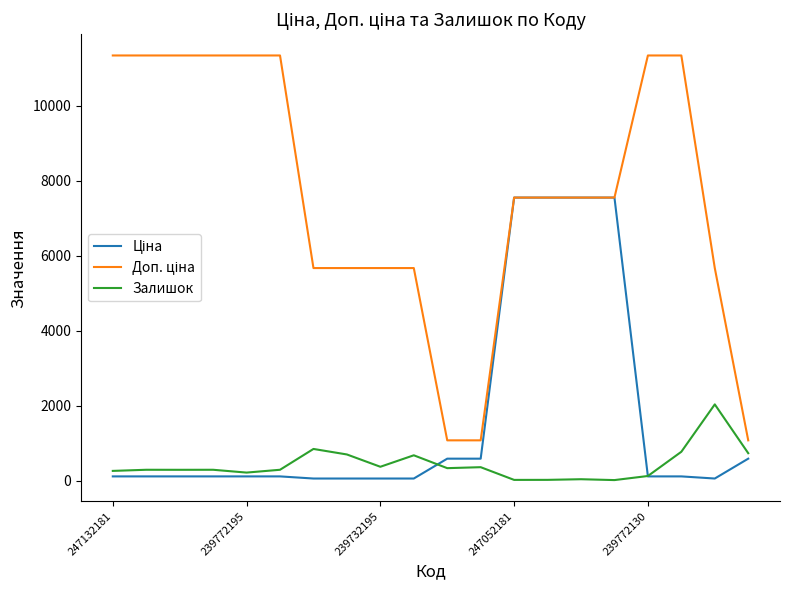

What is the greatest value displayed?

11334.0